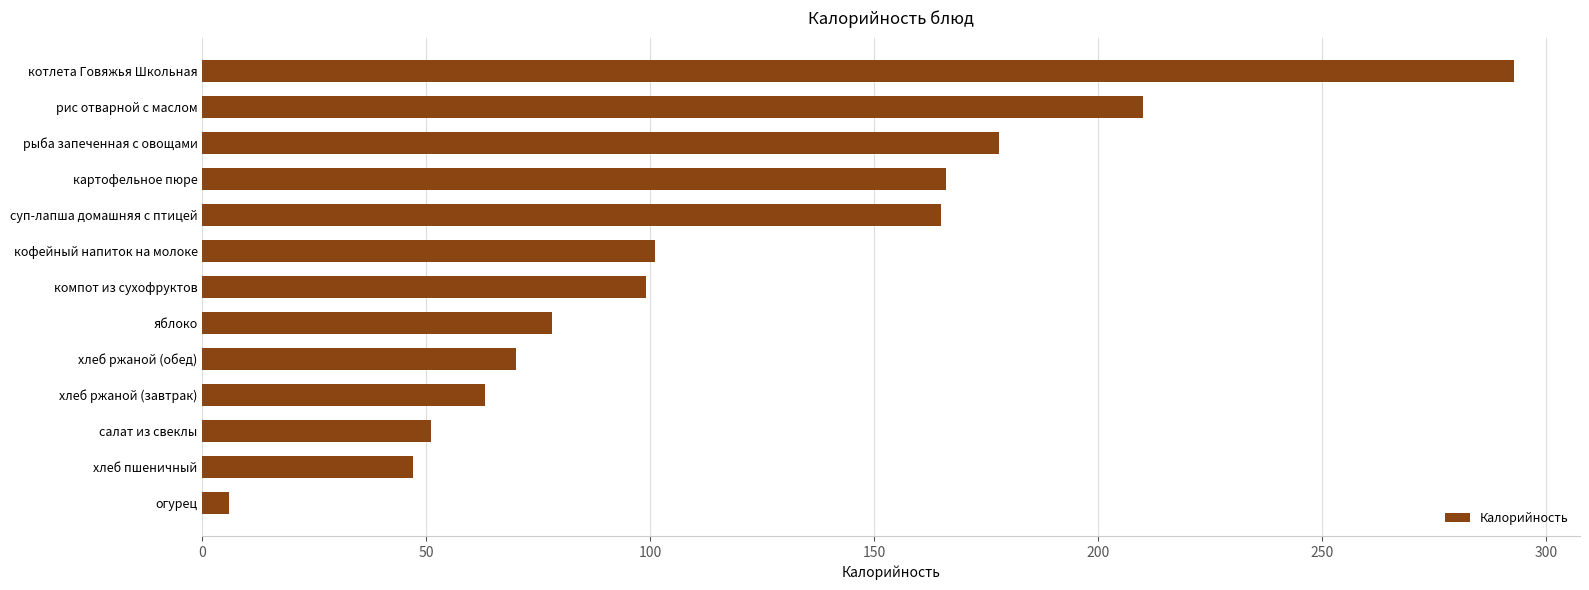

Where is the data nearest to the value 149?

суп-лапша домашняя с птицей